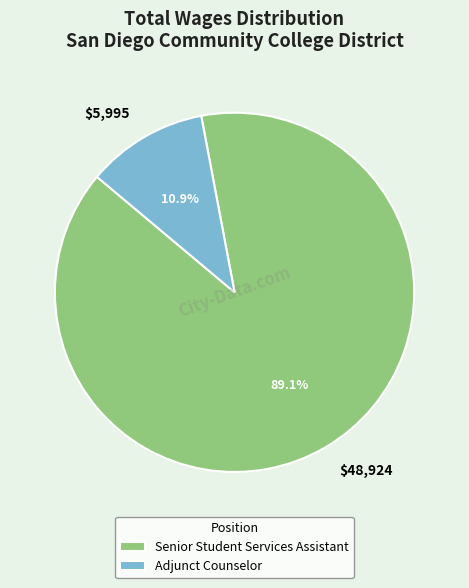

How many segments does this pie chart have?

2